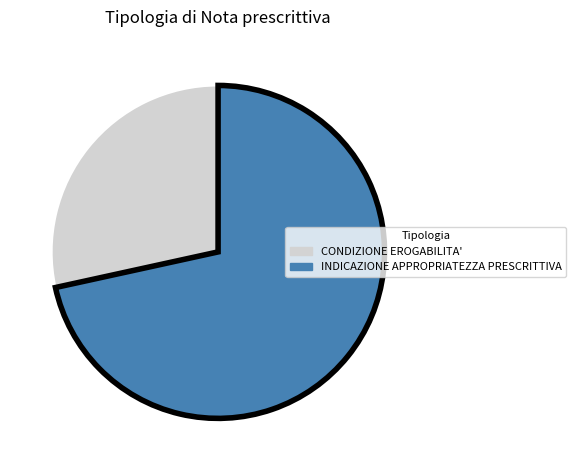

Count the number of slices in the pie.

2